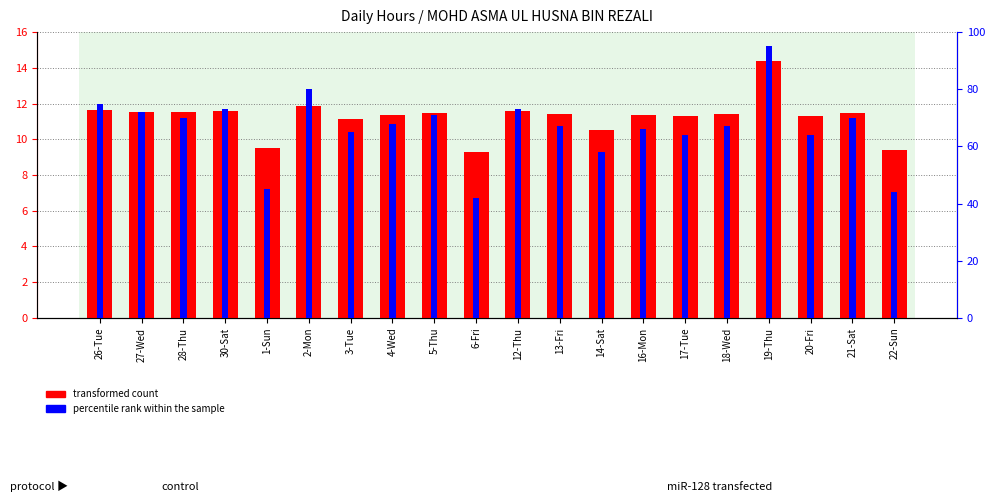

How many bars are there in total?

40